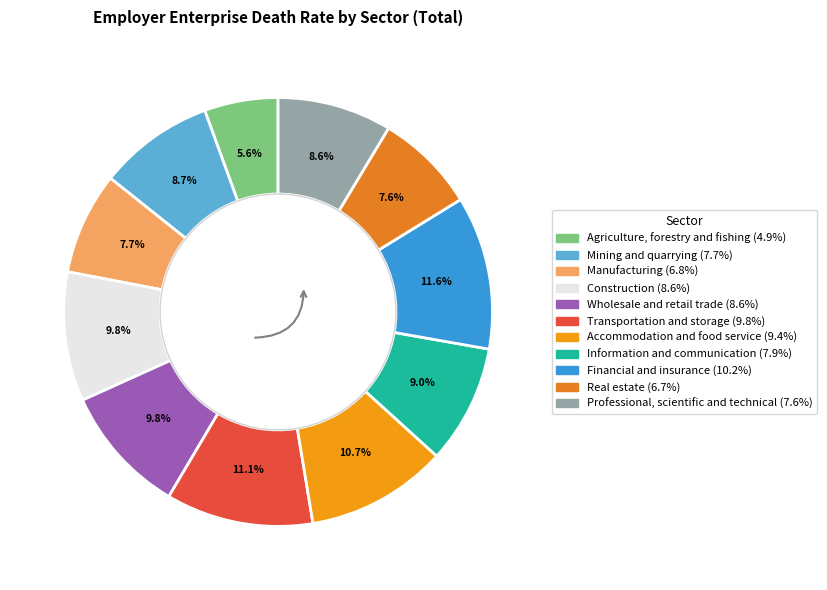

To the nearest percent, what is the difference between the Real estate and Wholesale and retail trade slice percentages?

2%